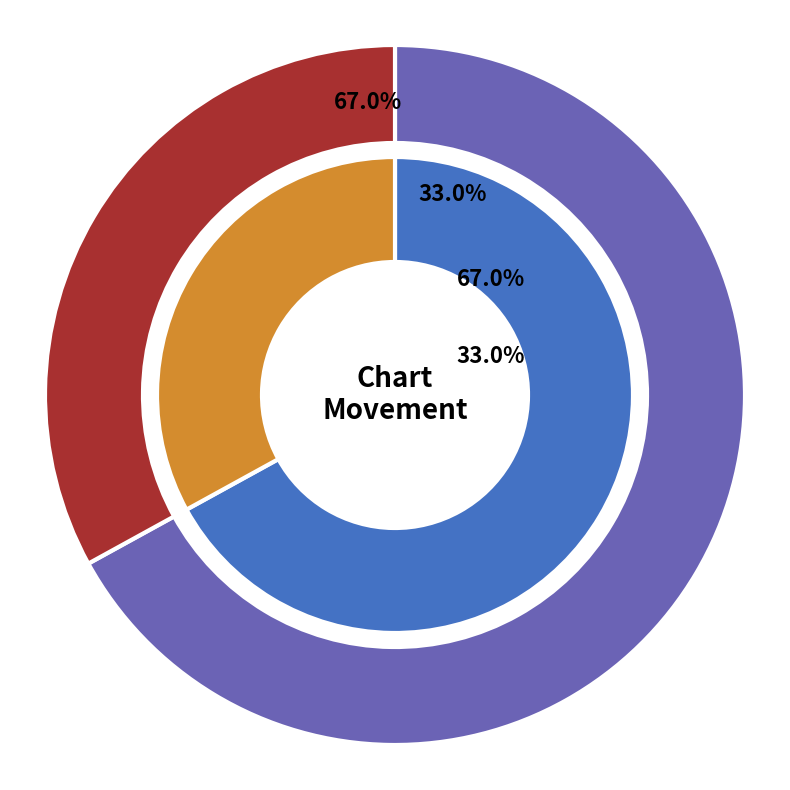

To the nearest percent, what portion does up represent?

67%